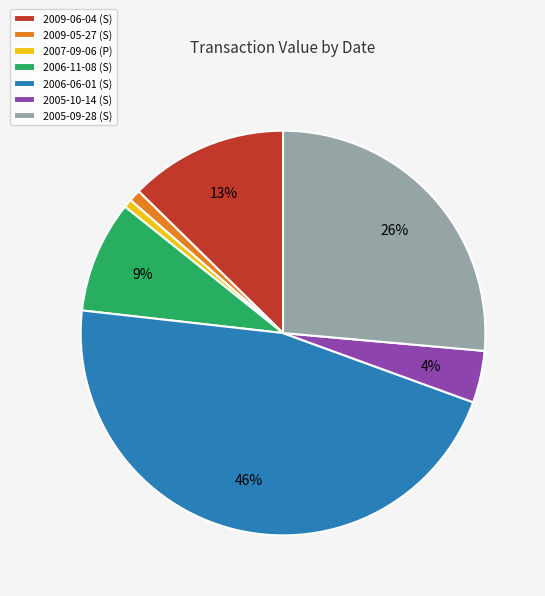

To the nearest percent, what is the difference between the 2006-06-01 (S) and 2005-10-14 (S) slice percentages?

42%